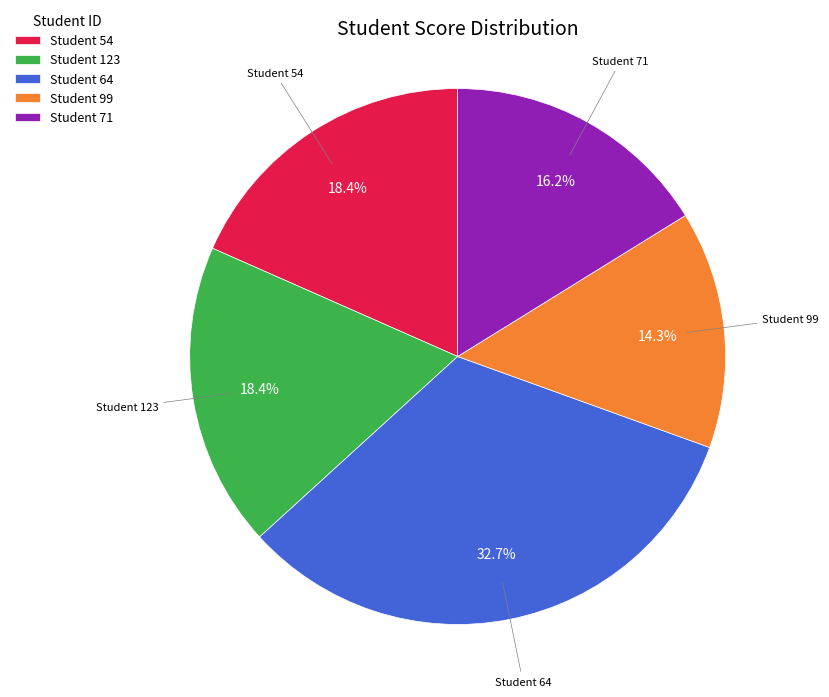

Is Student 64 the majority of the pie?

No